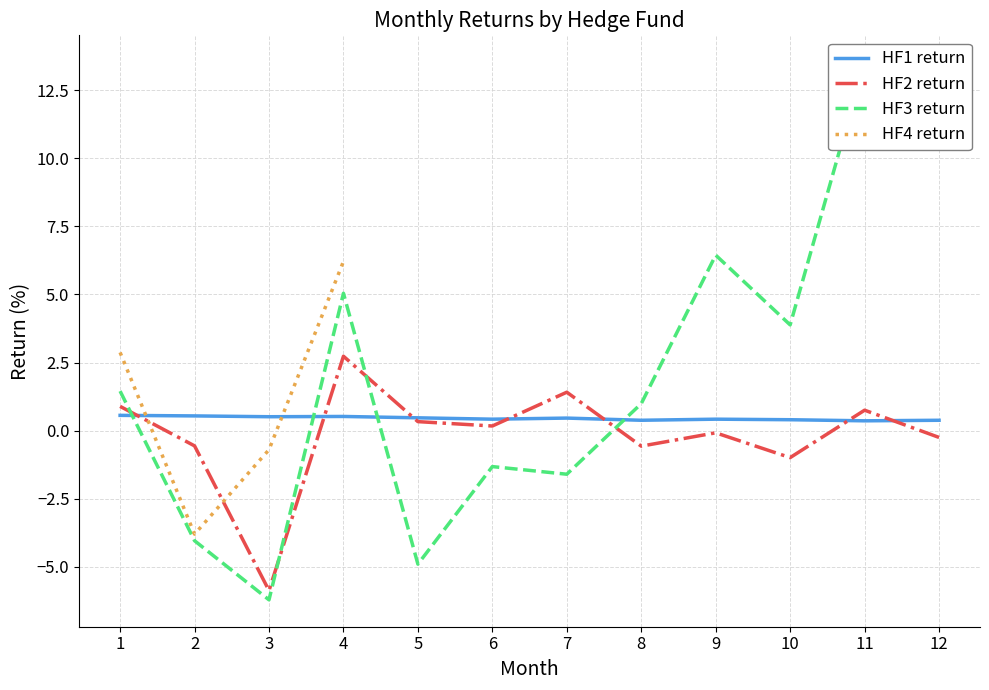

How many values in the HF2 return series exceed 0?

6